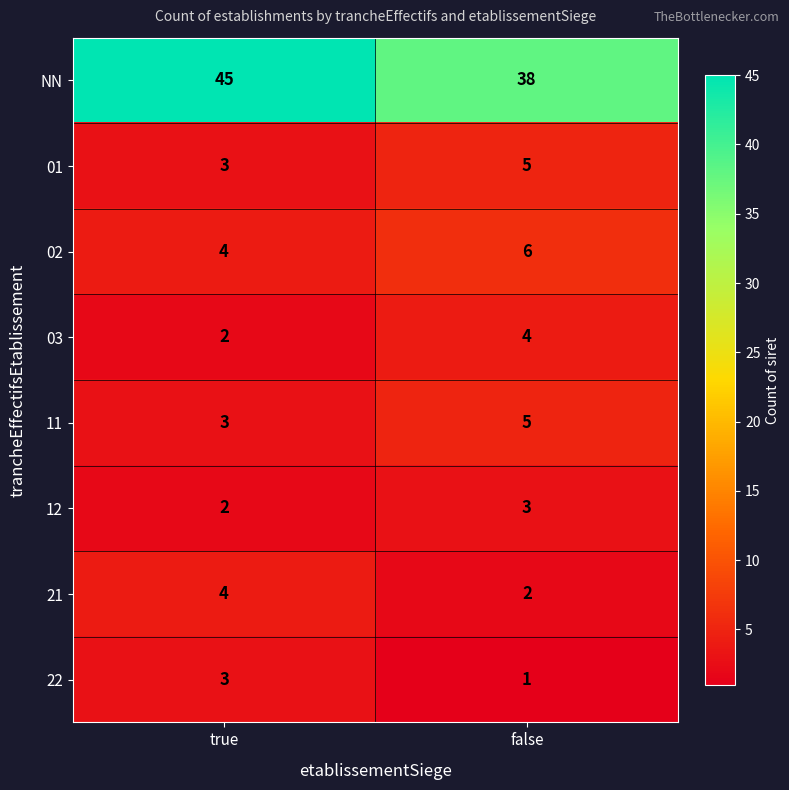

At which category is the sum across all series the highest?

true